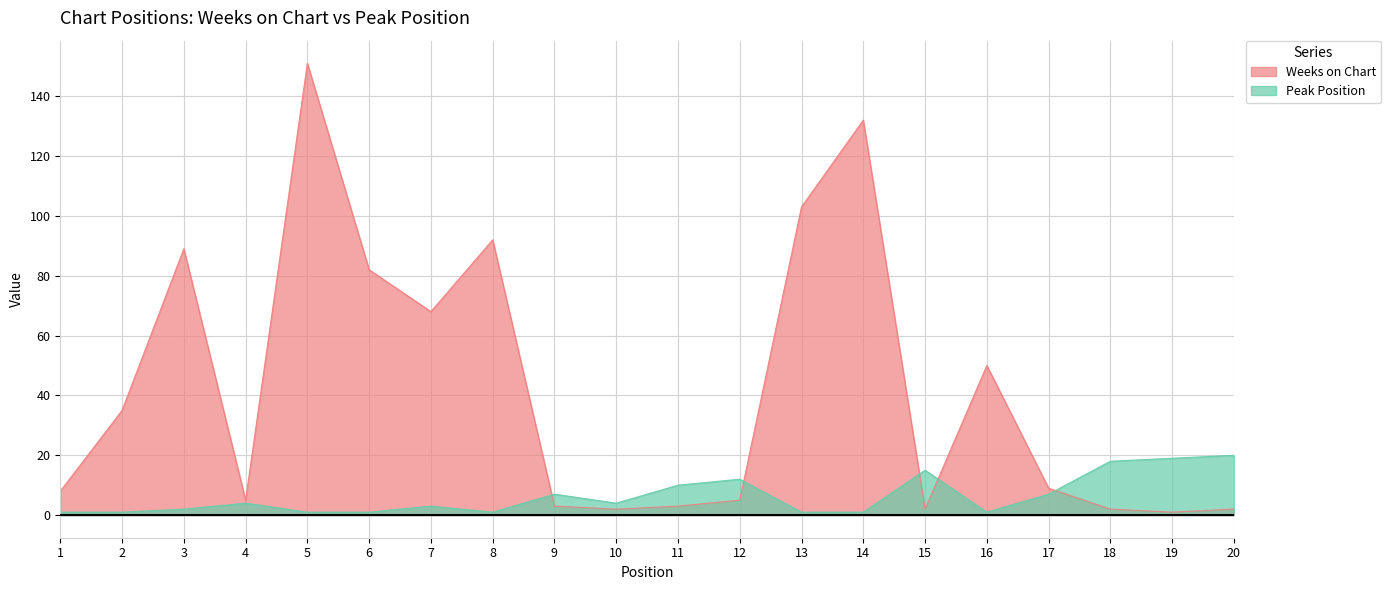

What are all the series names shown in the legend?

Weeks on Chart, Peak Position